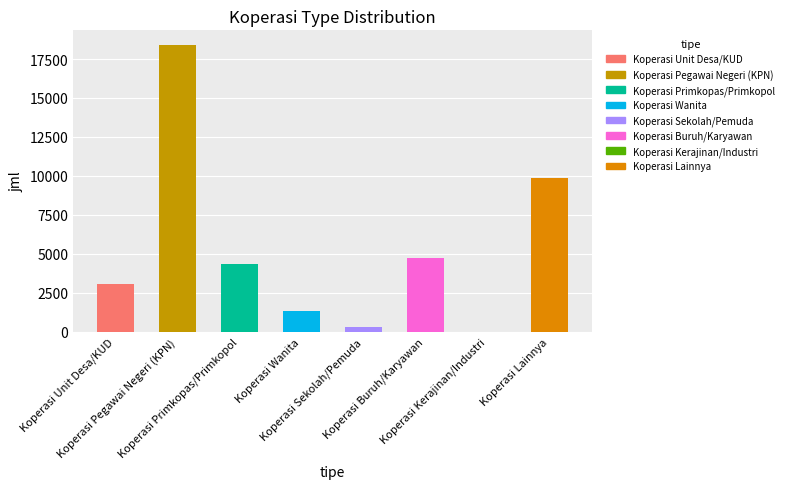

Are the bars horizontal?

No